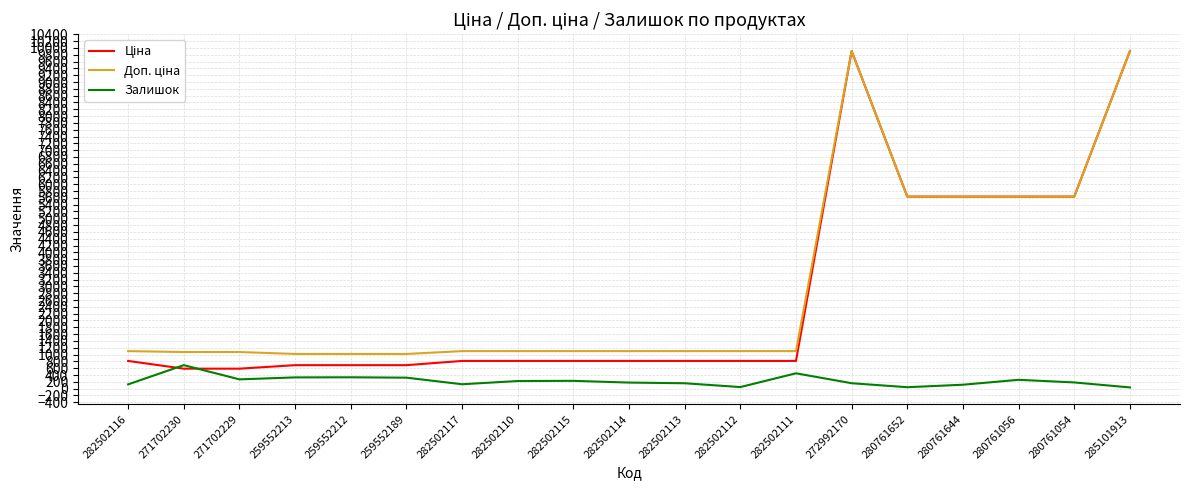

At which category does Залишок reach its first local peak?

271702230